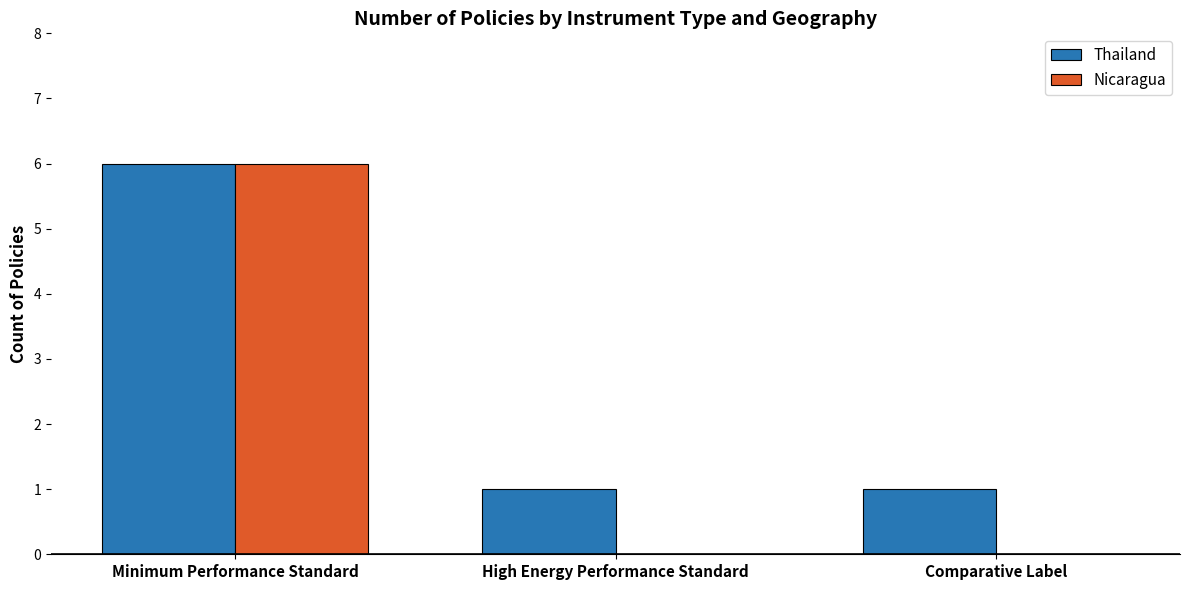

Reading left to right, transcribe all the data shown in this chart.

Thailand: Minimum Performance Standard=6	High Energy Performance Standard=1	Comparative Label=1
Nicaragua: Minimum Performance Standard=6	High Energy Performance Standard=0	Comparative Label=0